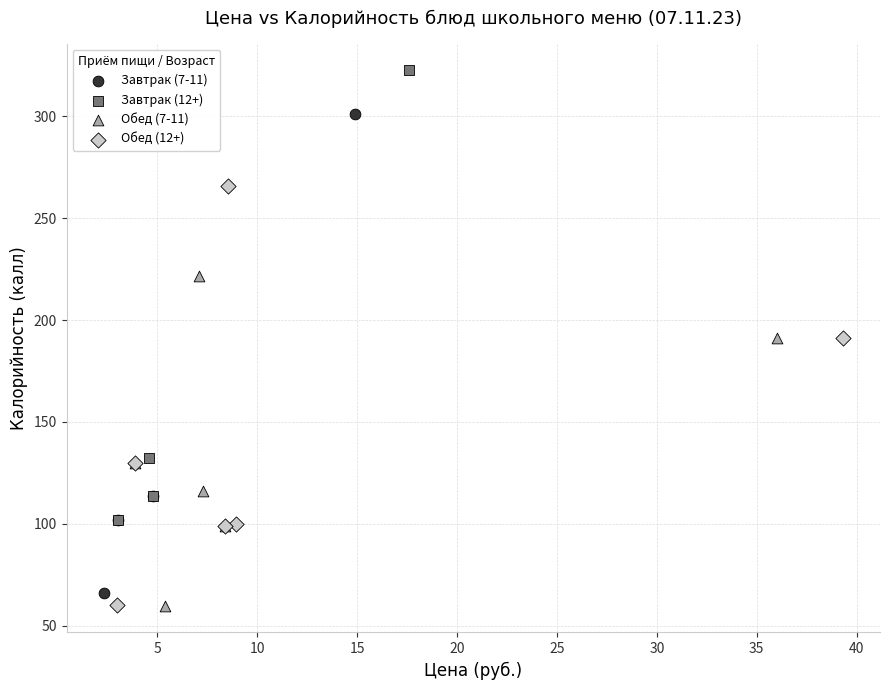

What are all the series names shown in the legend?

Завтрак (7-11), Завтрак (12+), Обед (7-11), Обед (12+)